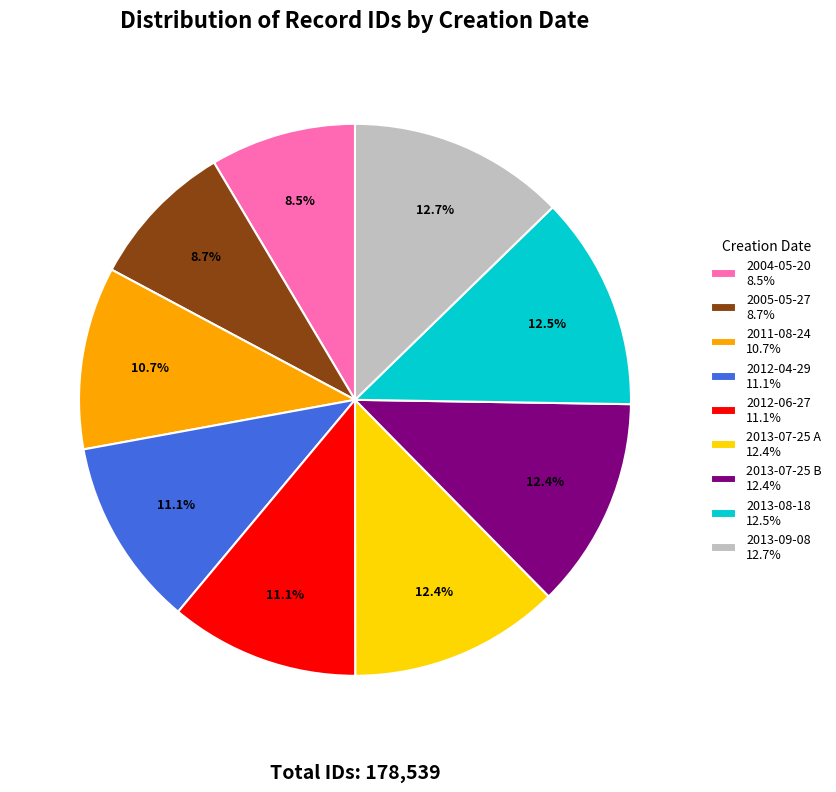

Combined, do 2005-05-27 and 2013-07-25 A account for over 50%?

No